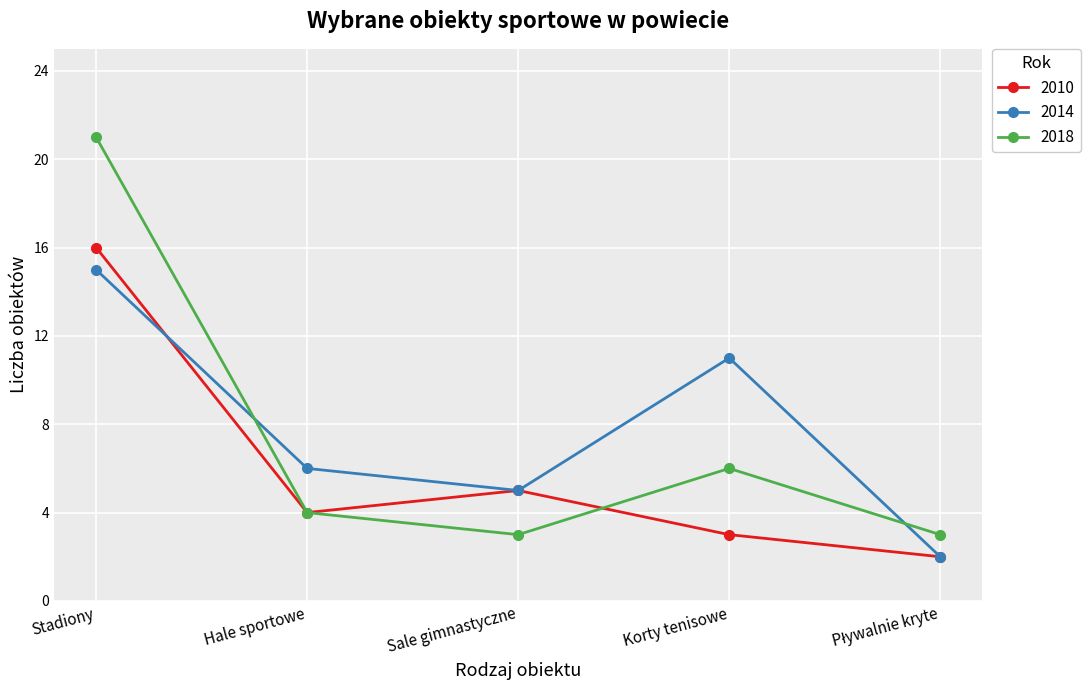

Reading left to right, what are all the values shown in this chart?

2010: 16	4	5	3	2
2014: 15	6	5	11	2
2018: 21	4	3	6	3